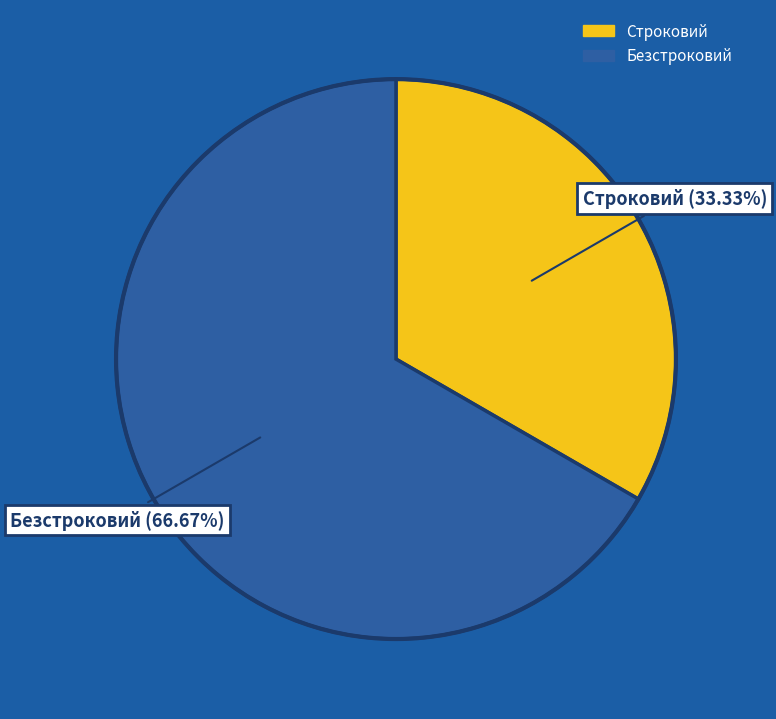

To the nearest percent, what is the difference between the largest and smallest slice percentages?

33%